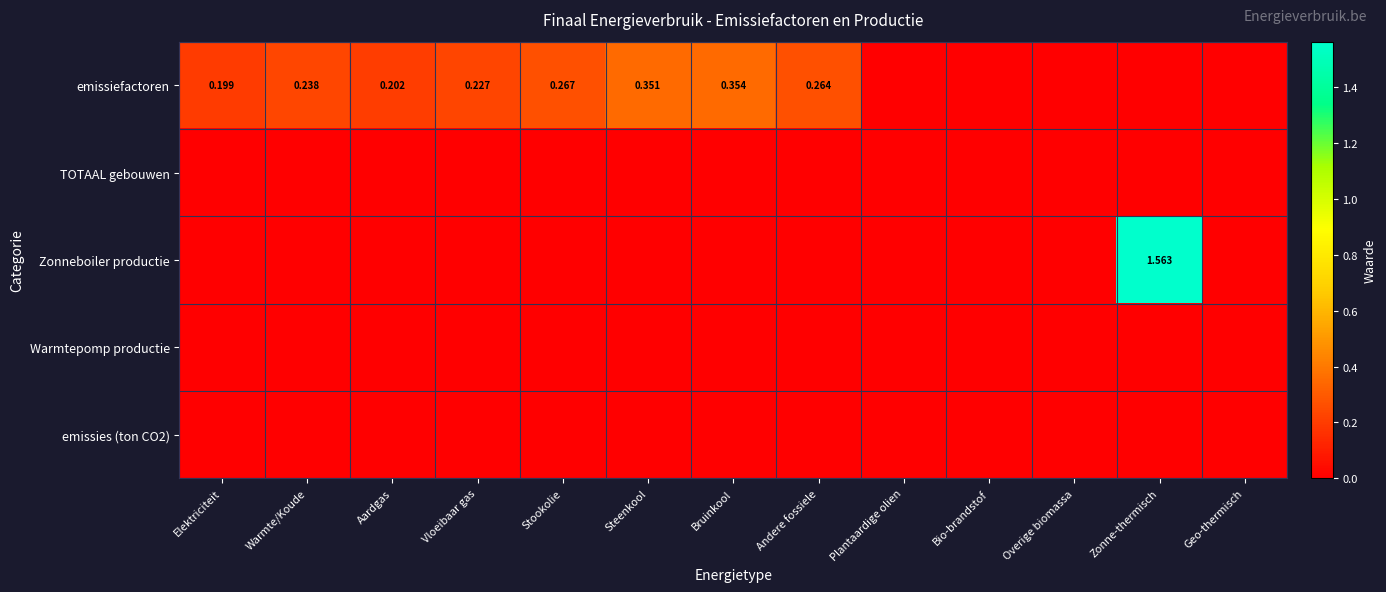

What is the total value across all series at Aardgas?

0.2